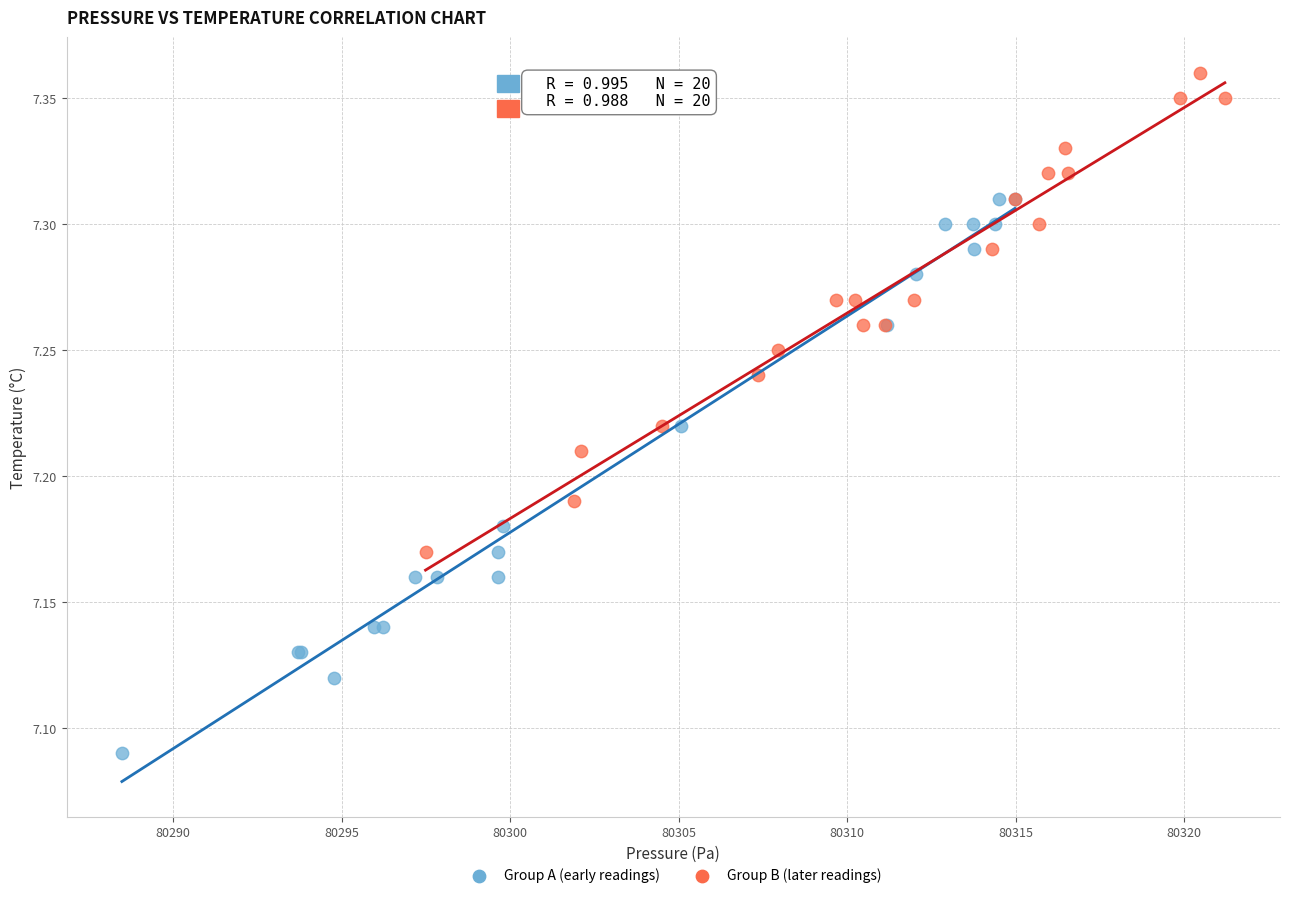

Which series reaches the maximum Y coordinate?

Group B (later readings)